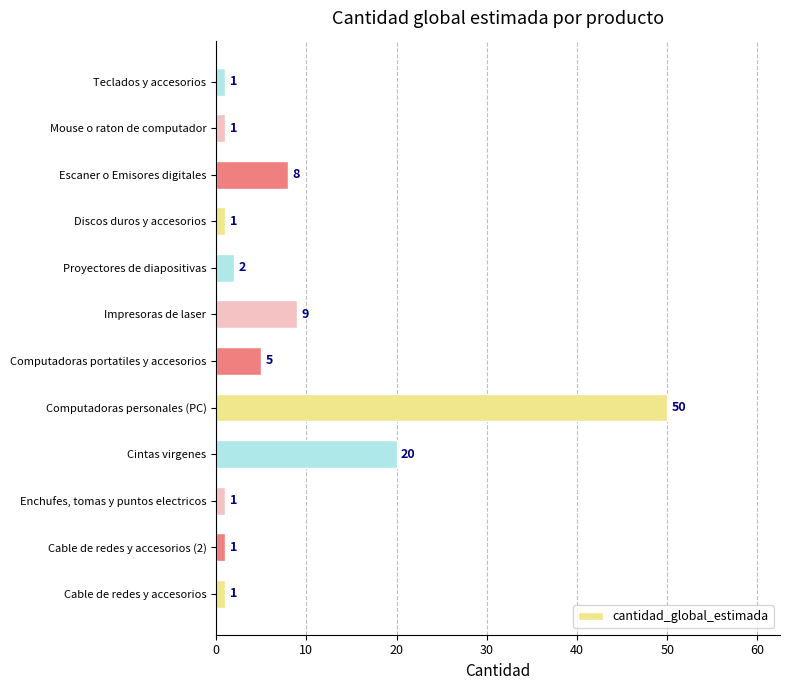

How many data points are less than 2?

6